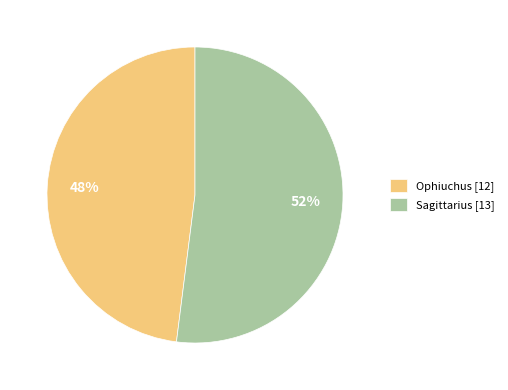

Is there any slice that represents more than half of the pie?

Yes